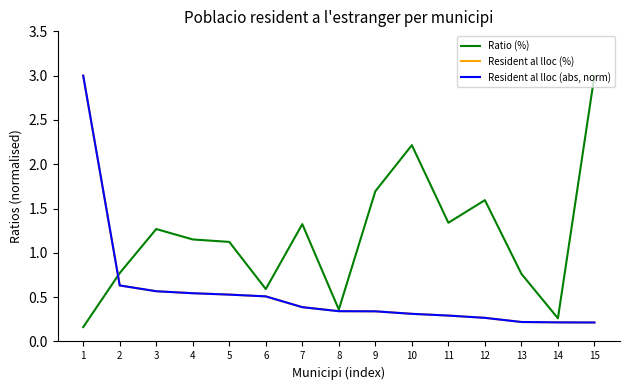

What is the difference between the maximum and second lowest values in the Resident al lloc (abs, norm) series?

2.8